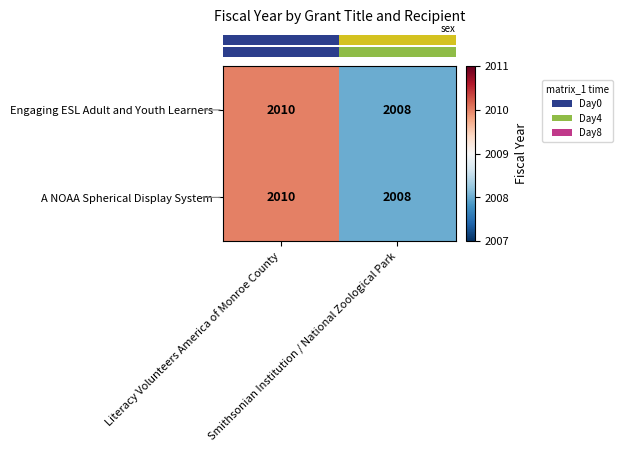

What is the maximum value shown in the chart?

2010